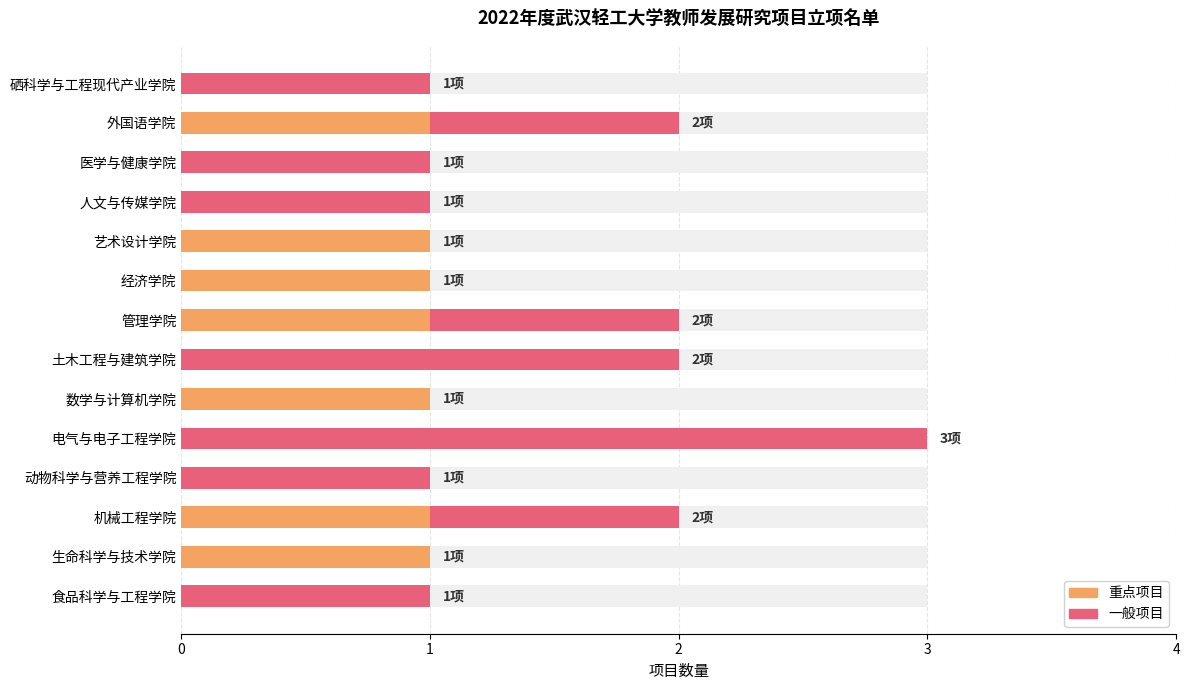

The 重点项目 series shows 1 at 12. True or false?

True